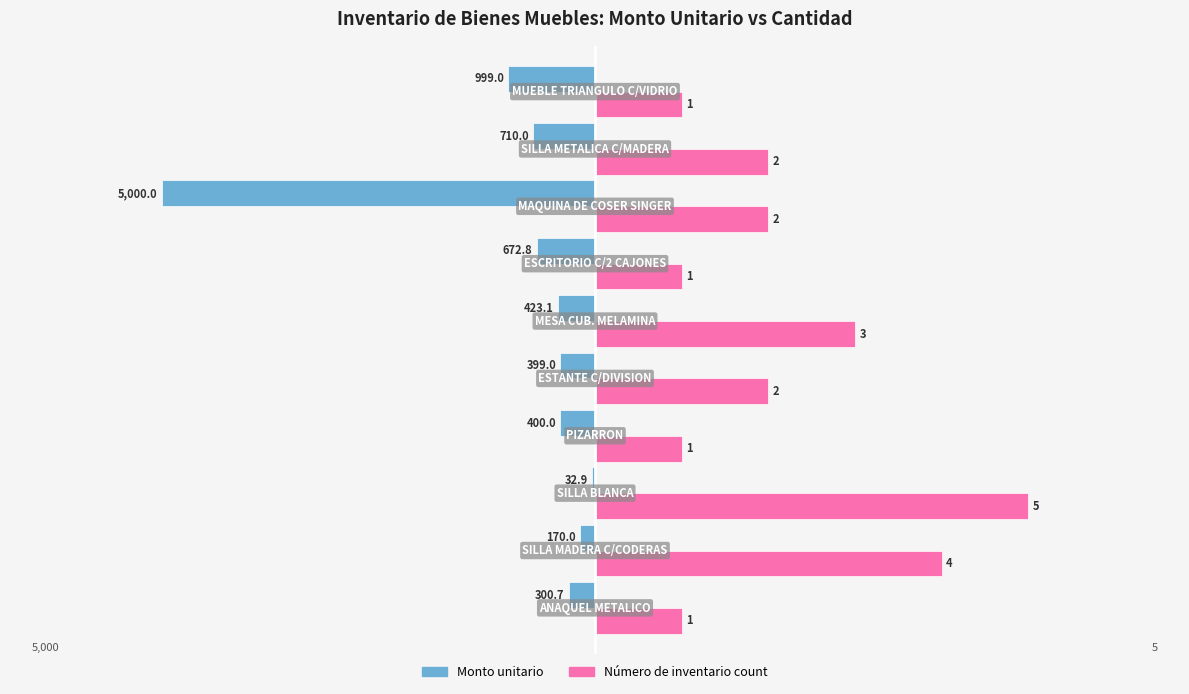

What are all the series names shown in the legend?

Monto unitario, Número de inventario count